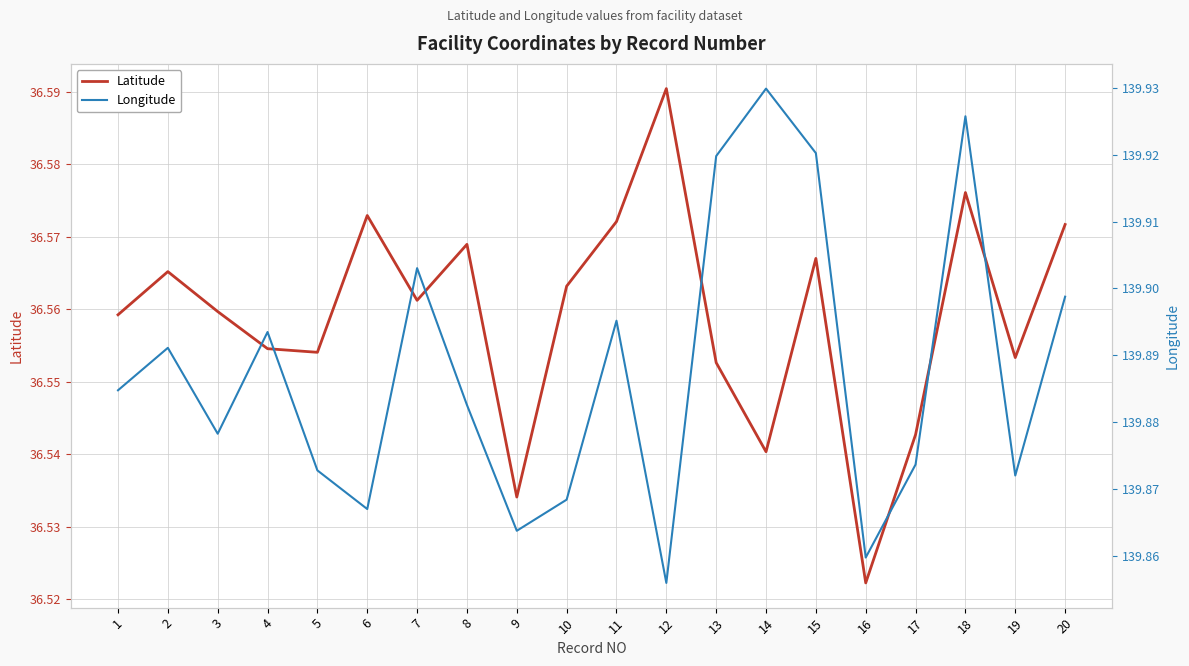

Reading left to right, list all the values displayed in this chart.

Latitude: 36.6	36.6	36.6	36.6	36.6	36.6	36.6	36.6	36.5	36.6	36.6	36.6	36.6	36.5	36.6	36.5	36.5	36.6	36.6	36.6
Longitude: 139.9	139.9	139.9	139.9	139.9	139.9	139.9	139.9	139.9	139.9	139.9	139.9	139.9	139.9	139.9	139.9	139.9	139.9	139.9	139.9